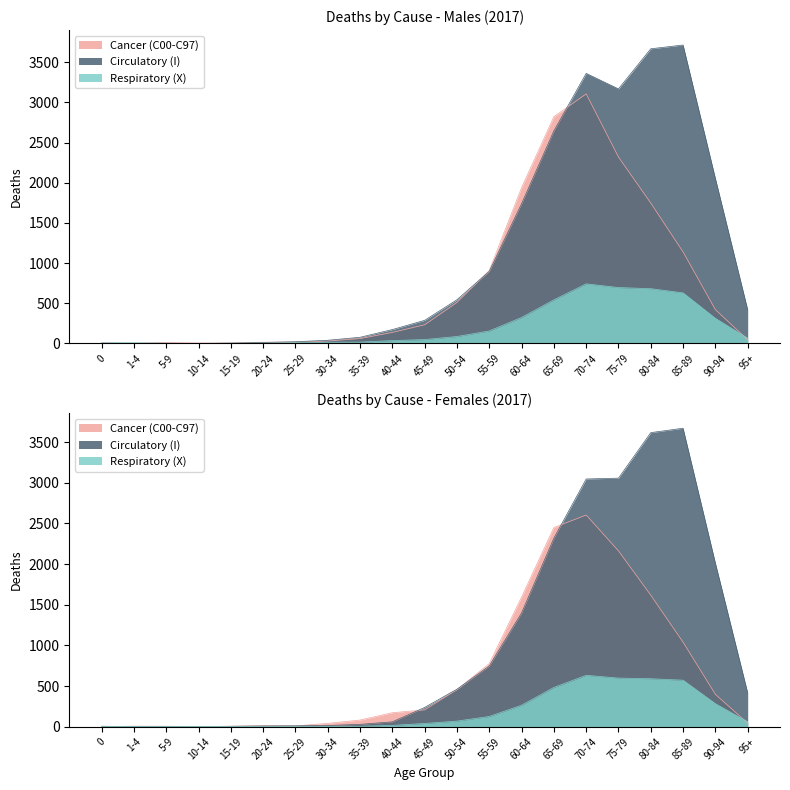

Is the value of Circulatory (I) at 95+ greater than the value of Respiratory (X) at 5-9?

Yes